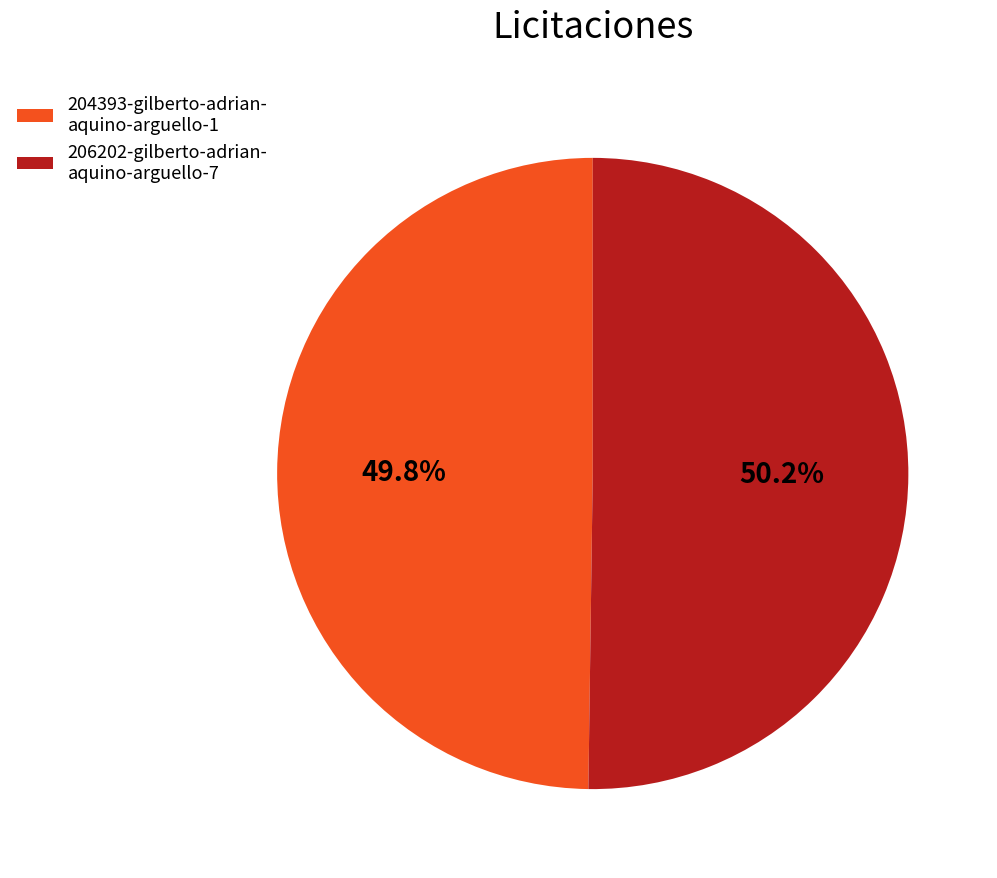

Does any single category account for the majority?

Yes